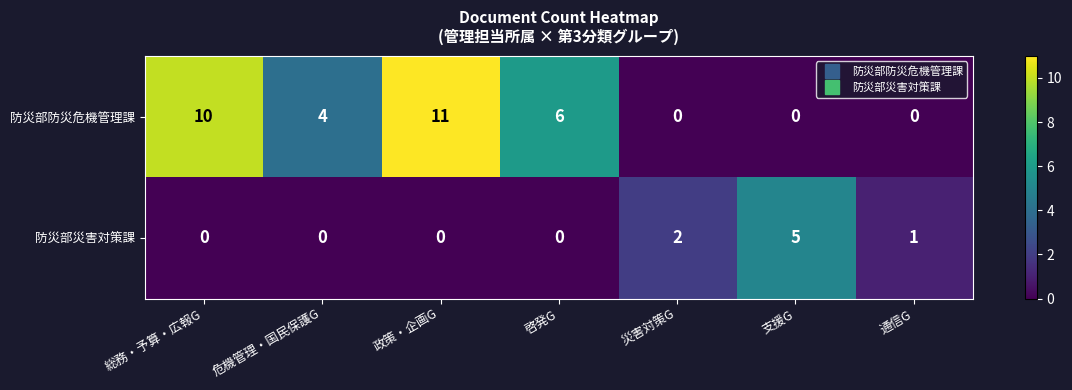

How many series are shown in this chart?

2